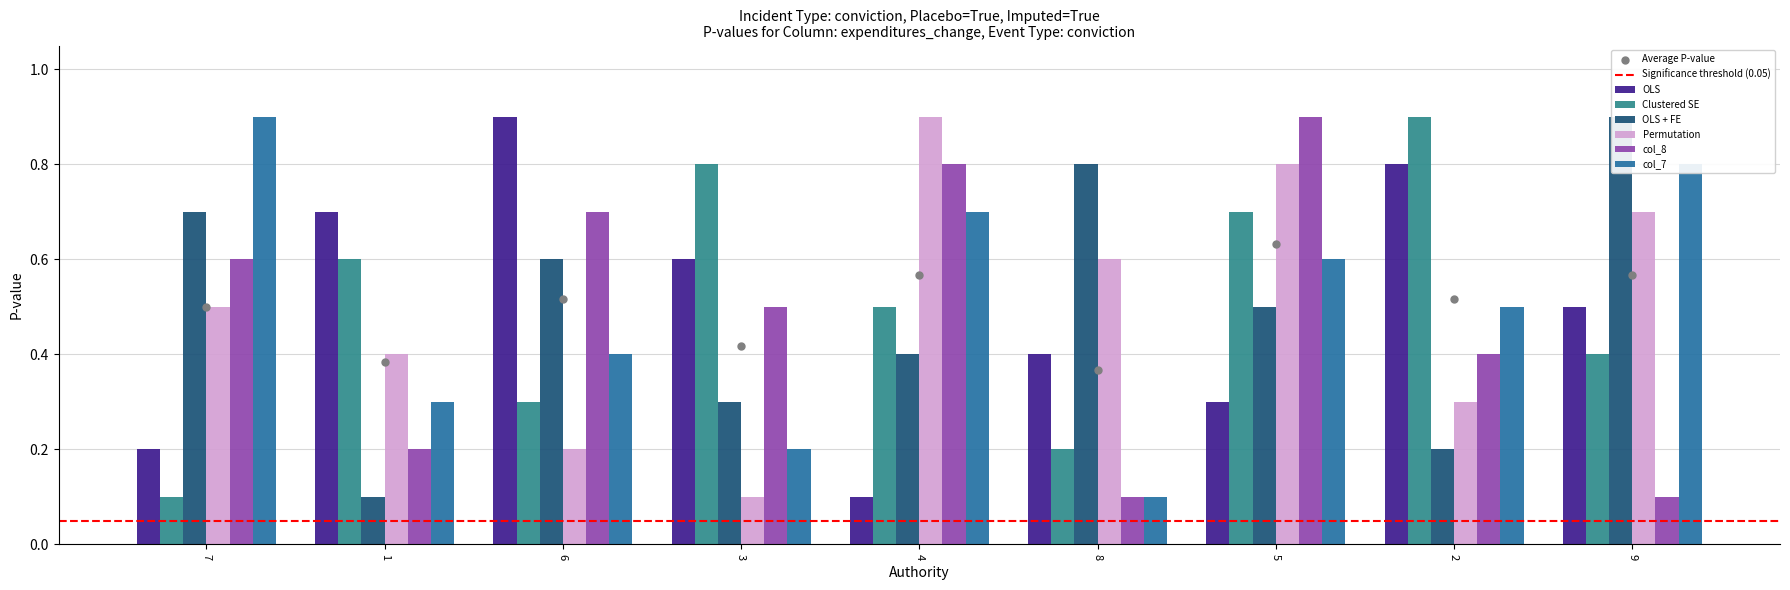

At which category is the sum across all series the highest?

5